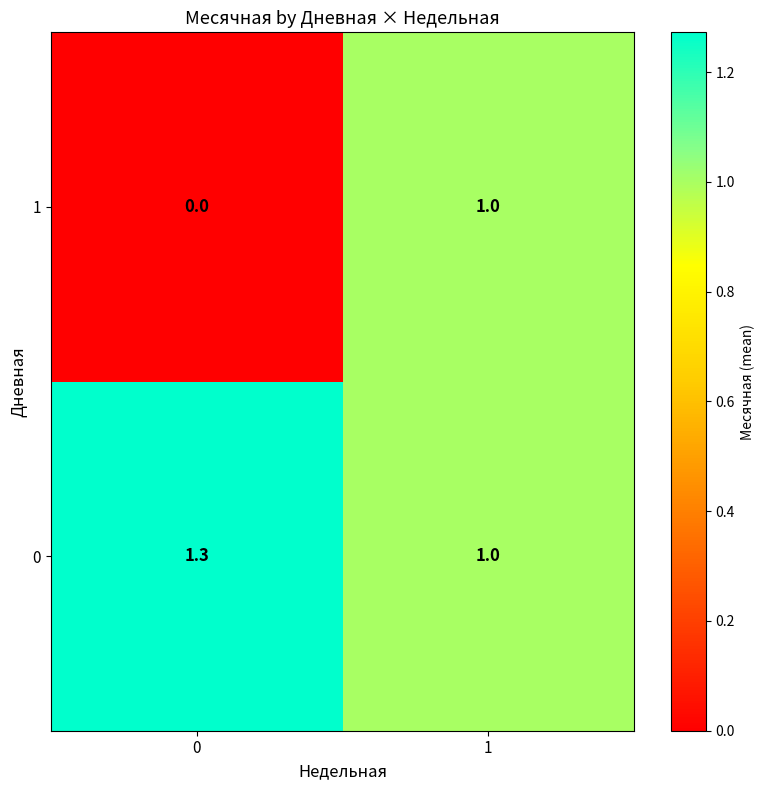

What is the spread (max minus min) of values at 0?

1.3